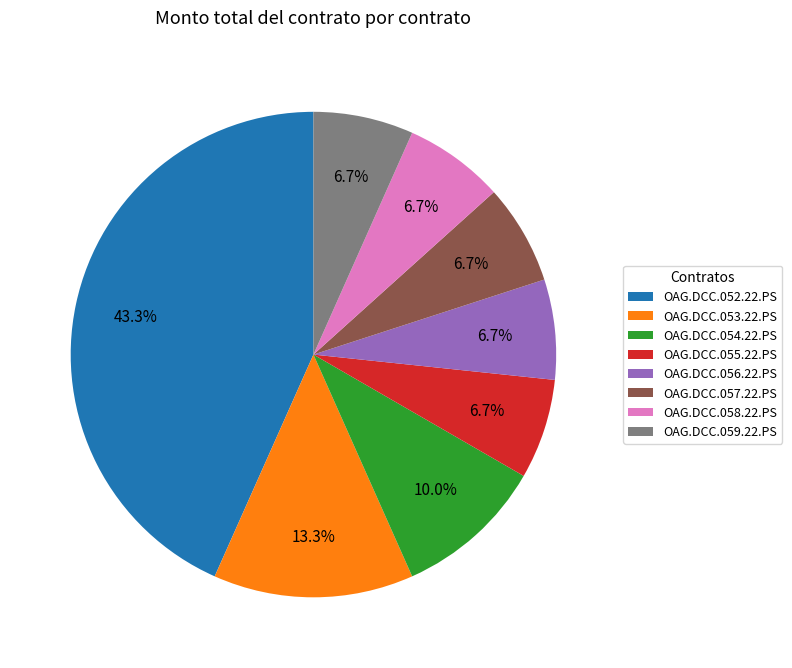

Which category has the biggest portion of the pie?

OAG.DCC.052.22.PS